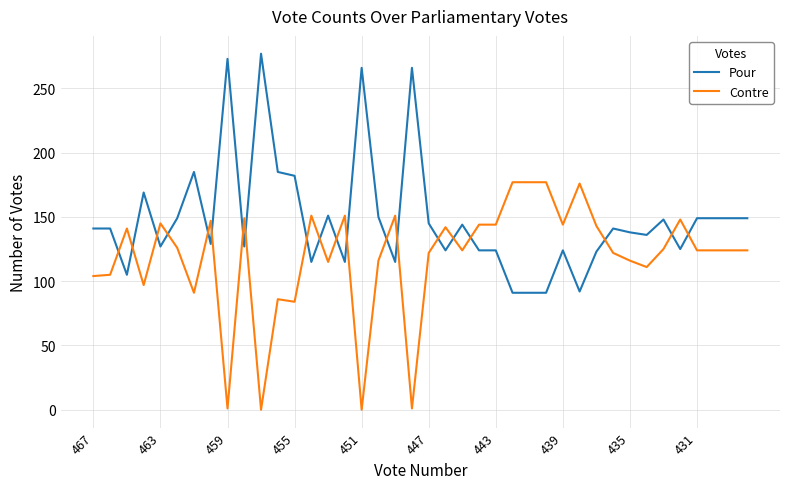

Which series ends up on top after the final intersection of Pour and Contre?

Pour